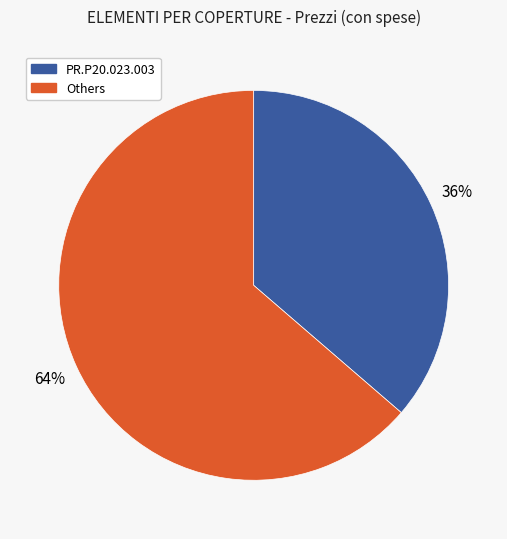

To the nearest percent, what is the average slice percentage?

50%